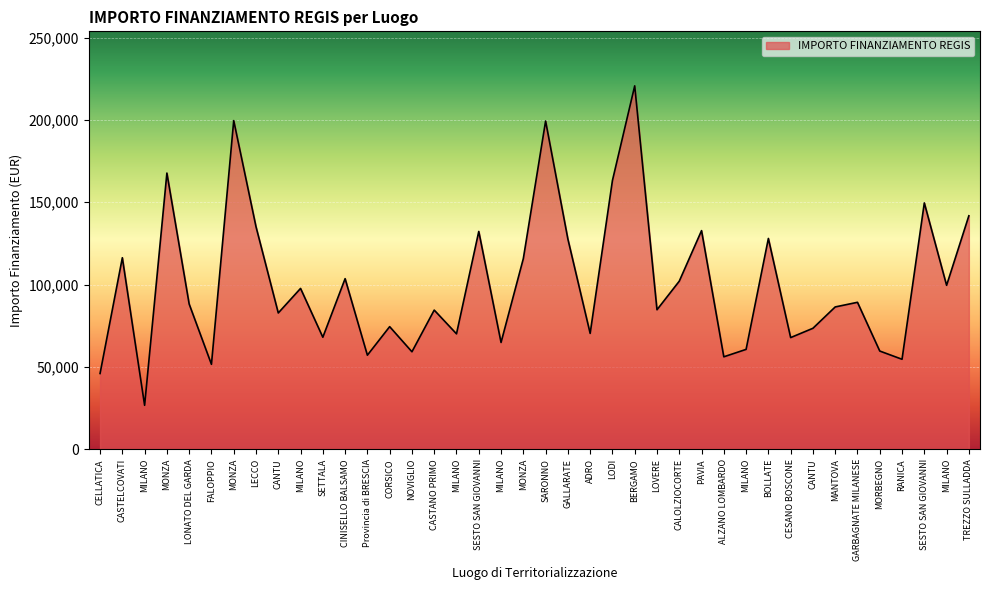

Count the number of data series in this chart.

1